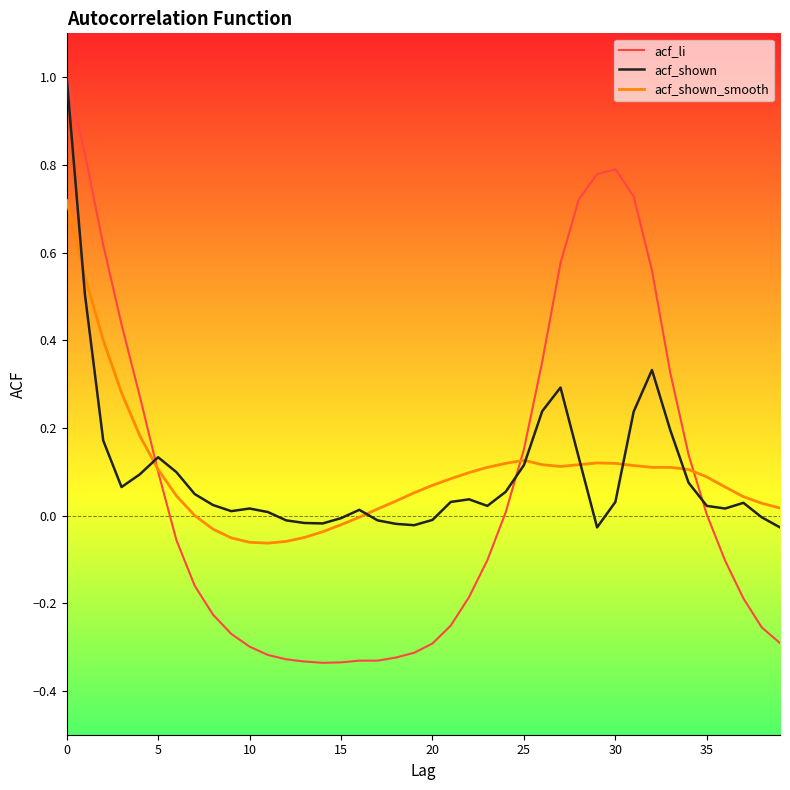

What are all the series names shown in the legend?

acf_li, acf_shown, acf_shown_smooth